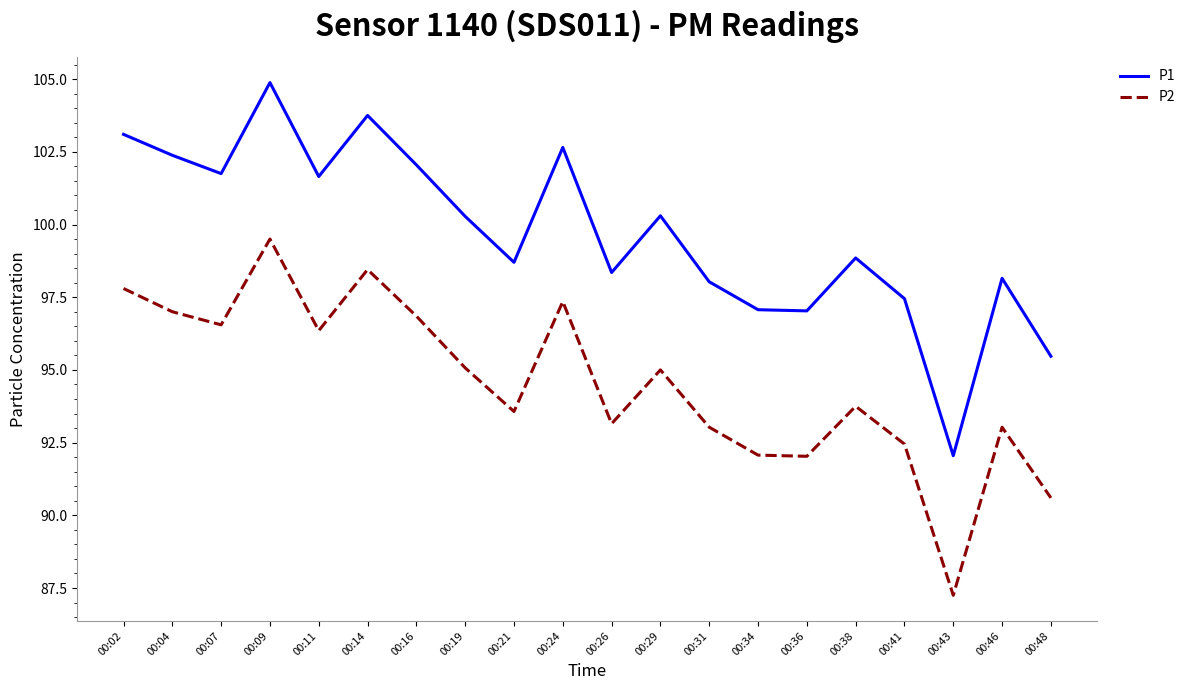

What is the total value across all series at 00:11?

198.0